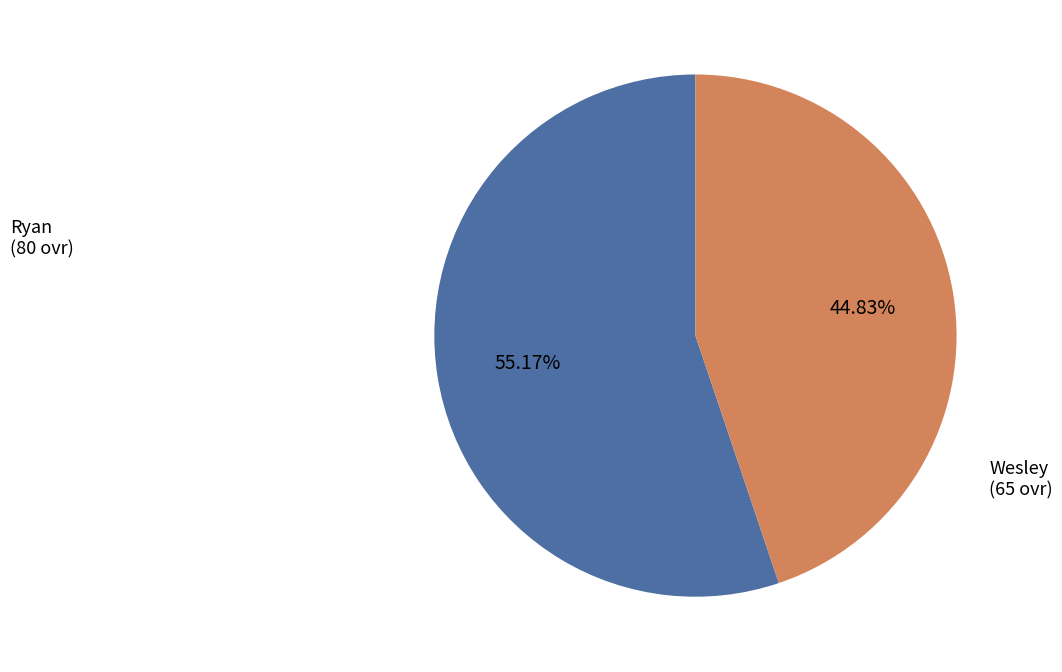

Does any single category account for the majority?

Yes